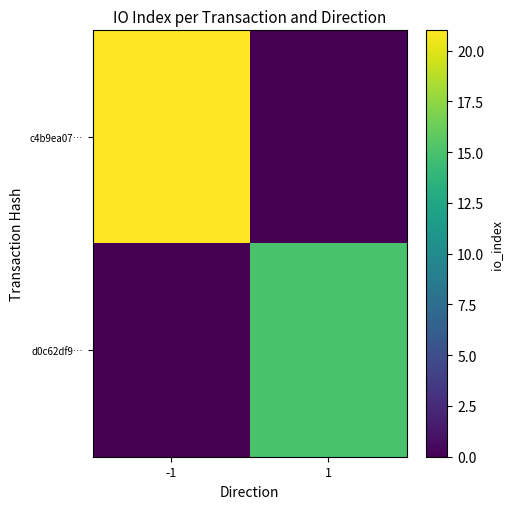

Reading right to left, list all the values displayed in this chart.

c4b9ea07…: 1=0	-1=21
d0c62df9…: 1=15	-1=0